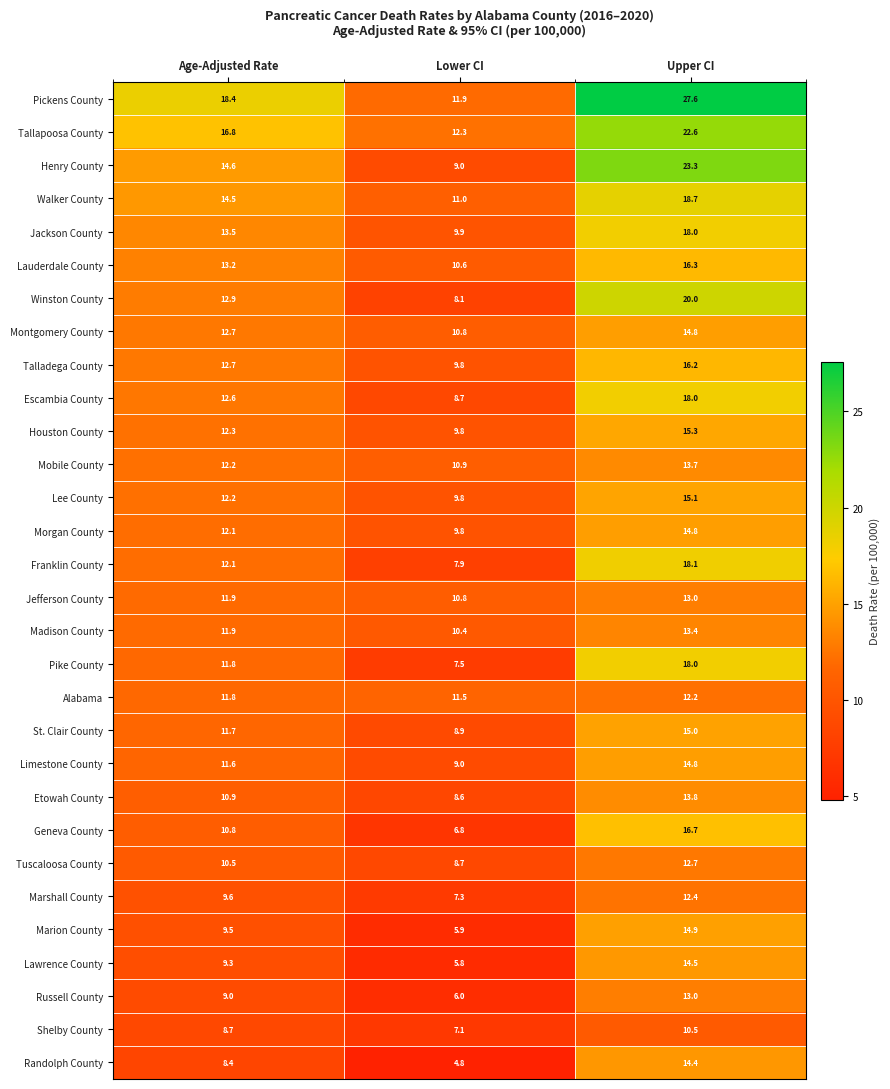

Rank the categories by Pickens County value from highest to lowest.

Upper CI, Age-Adjusted Rate, Lower CI